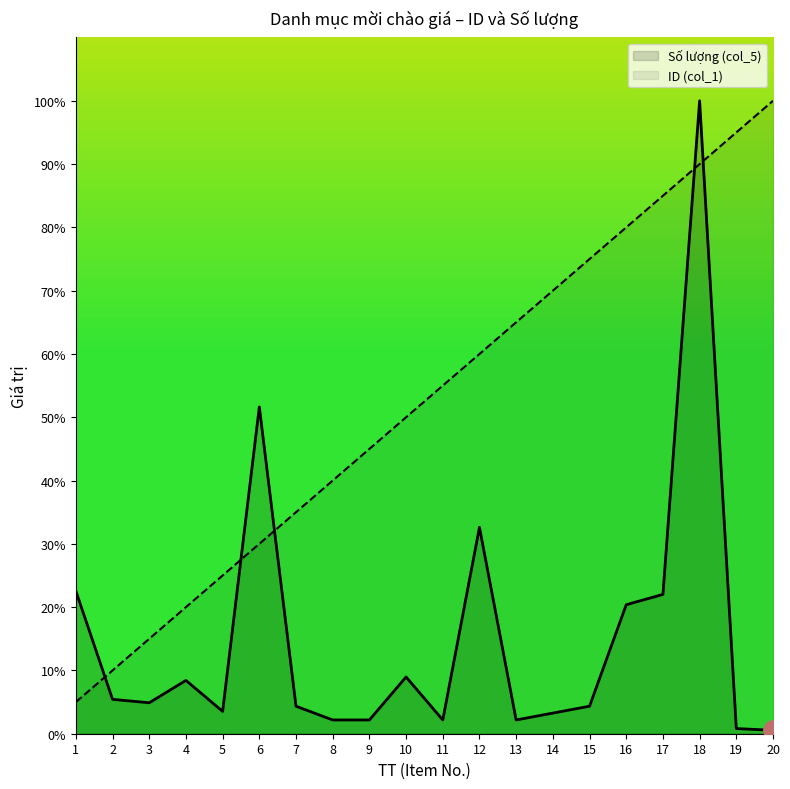

Rank the categories by Số lượng (col_5) value from lowest to highest.

20, 19, 8, 9, 11, 13, 14, 5, 7, 15, 3, 2, 4, 10, 16, 17, 1, 12, 6, 18